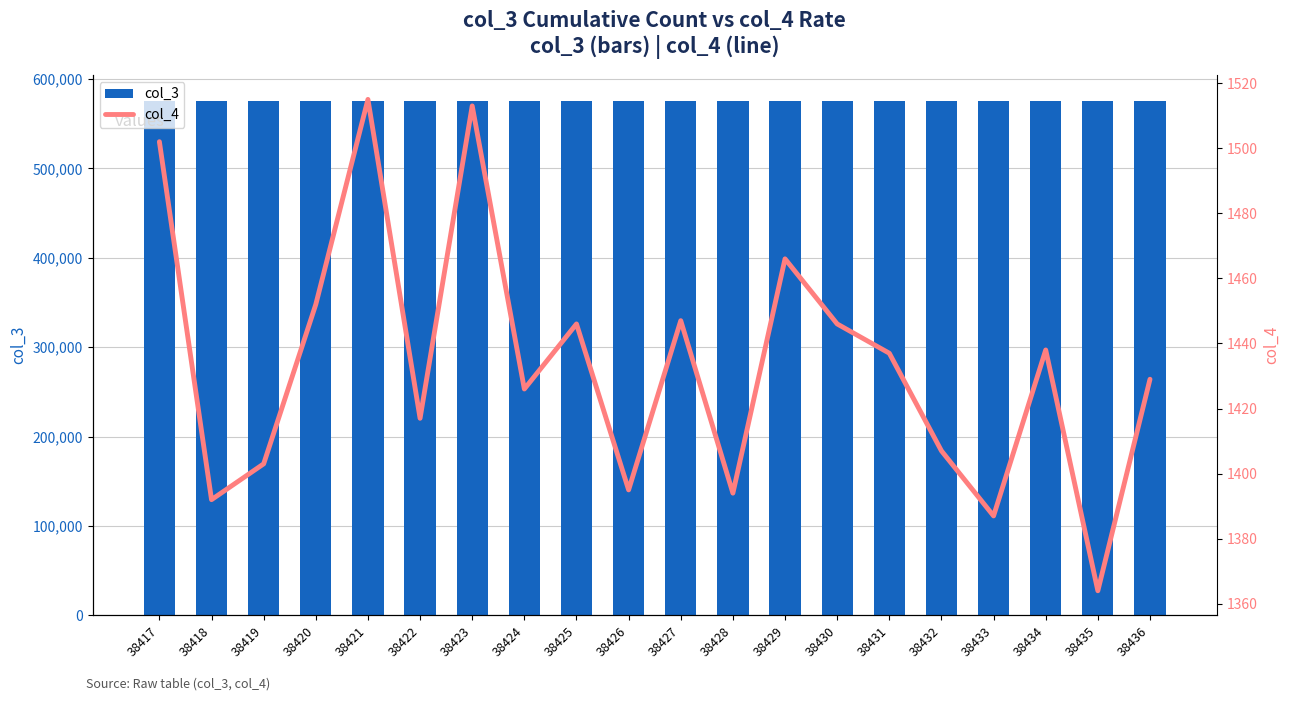

What is the value of the col_3 bar at the 18th from the left?

575878